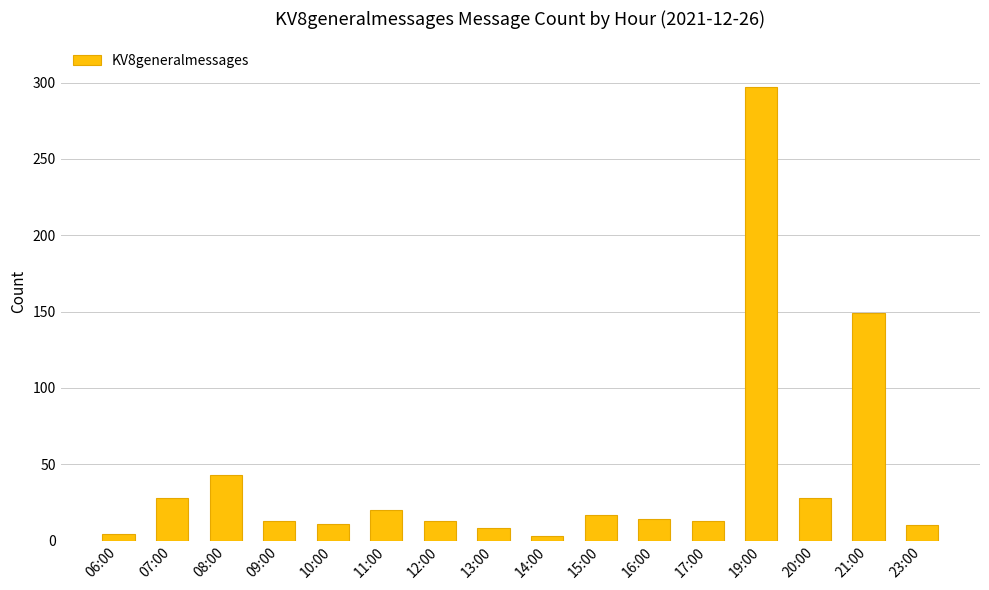

What position from the left is 15:00?

10